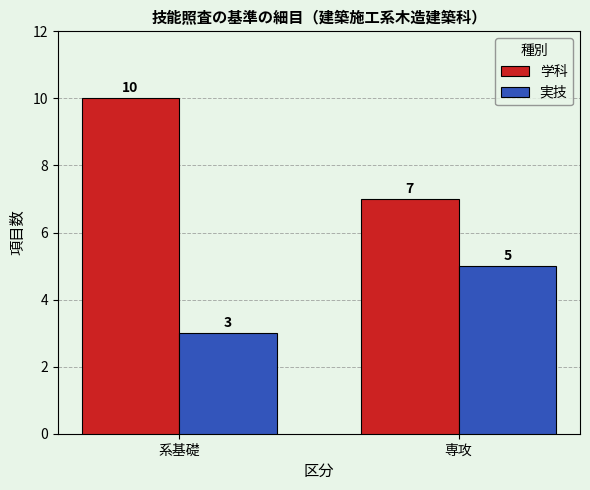

What is the lowest value of the 実技 series?

3